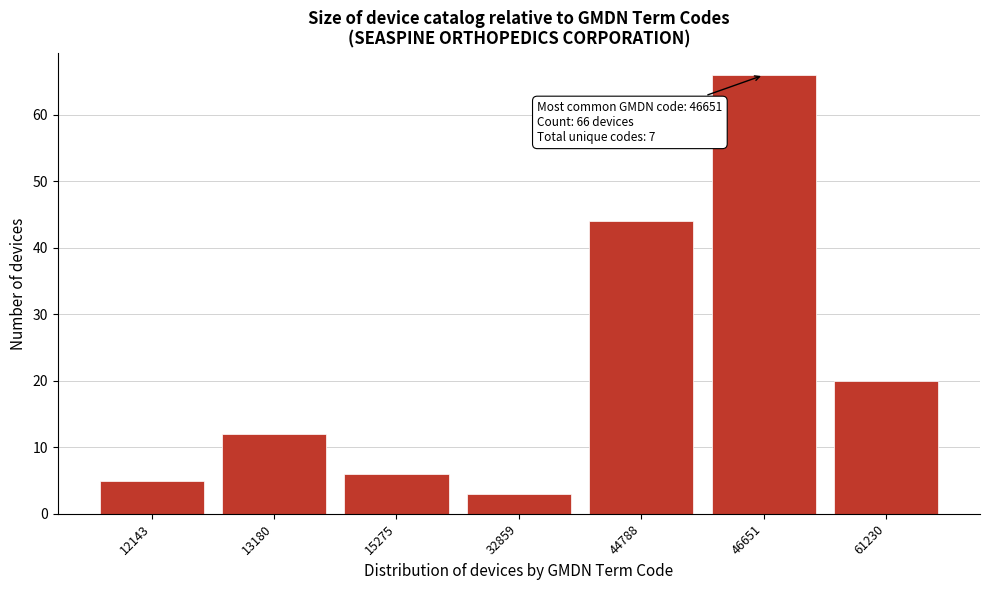

Reading left to right, transcribe all the data shown in this chart.

5	12	6	3	44	66	20